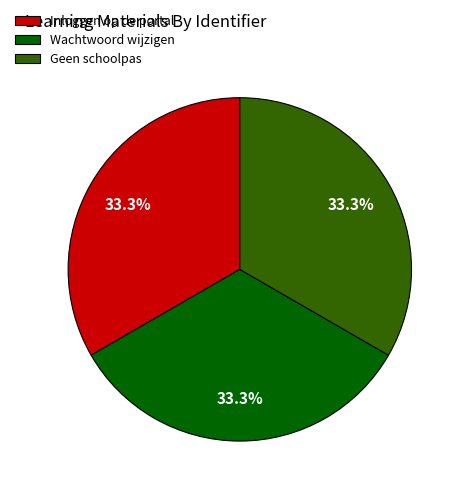

Is Geen schoolpas the majority of the pie?

No